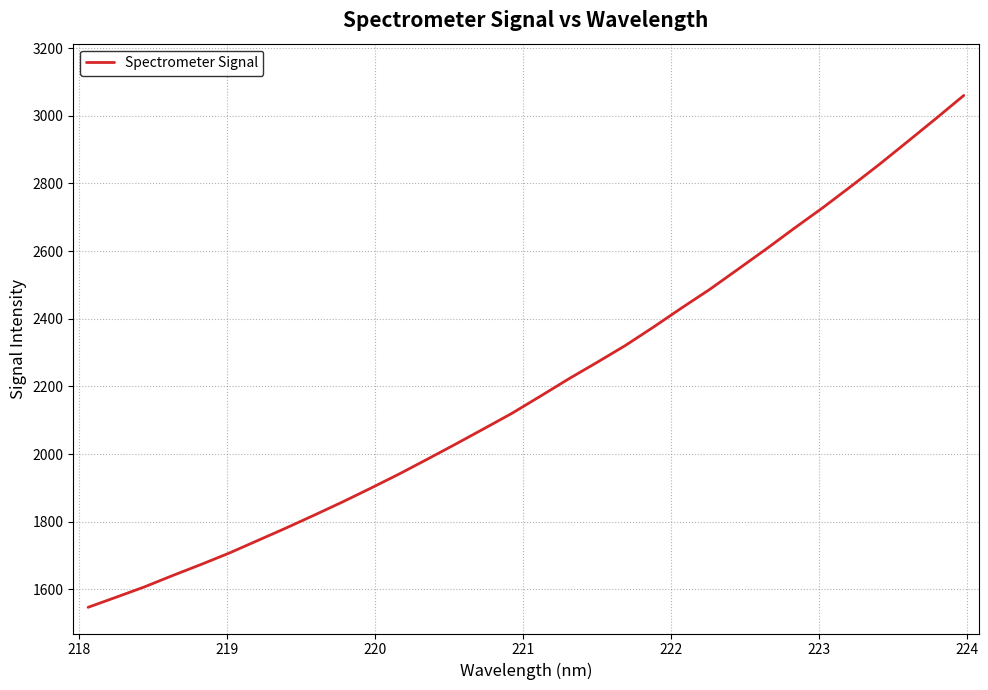

What is the maximum value shown in the chart?

3060.2